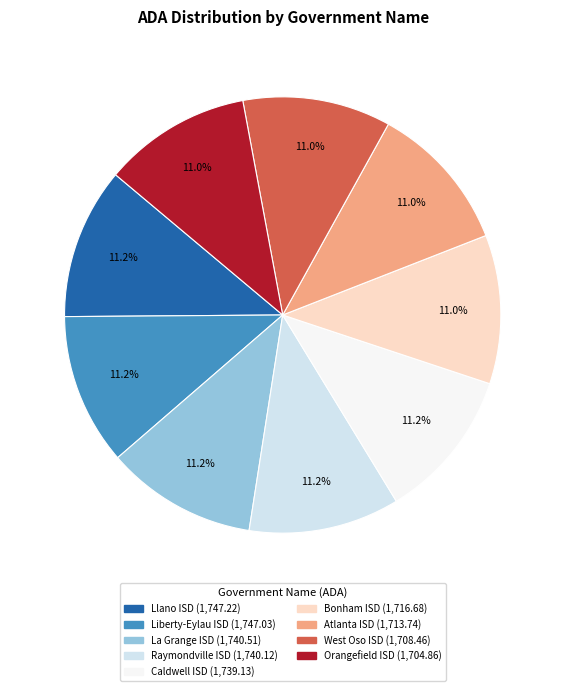

Is there a majority slice in this chart?

No